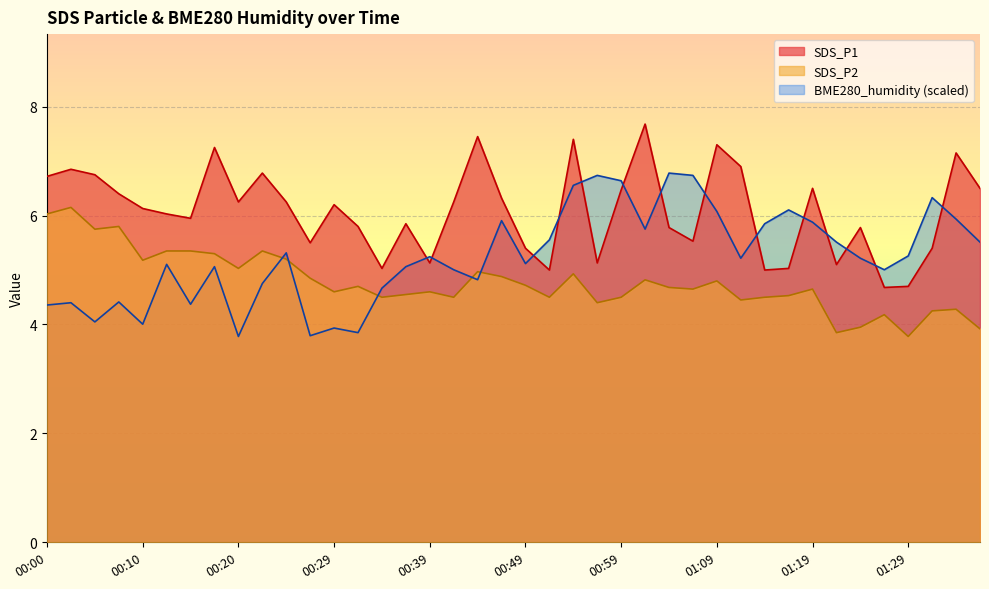

Does the chart display data point markers on the line(s)?

No